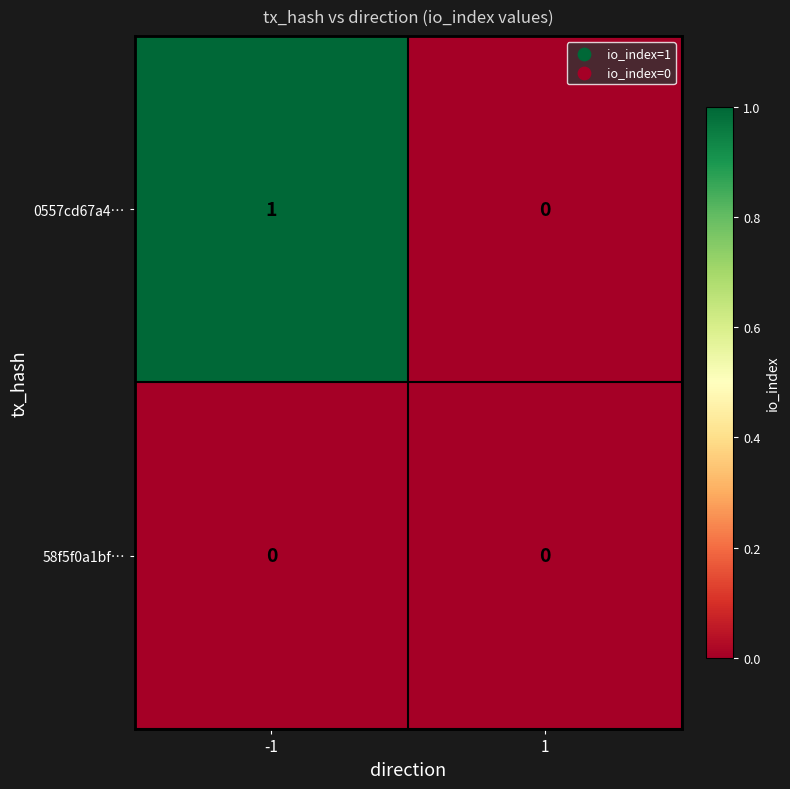

List the series in order of their peak value, lowest first.

58f5f0a1bf…, 0557cd67a4…